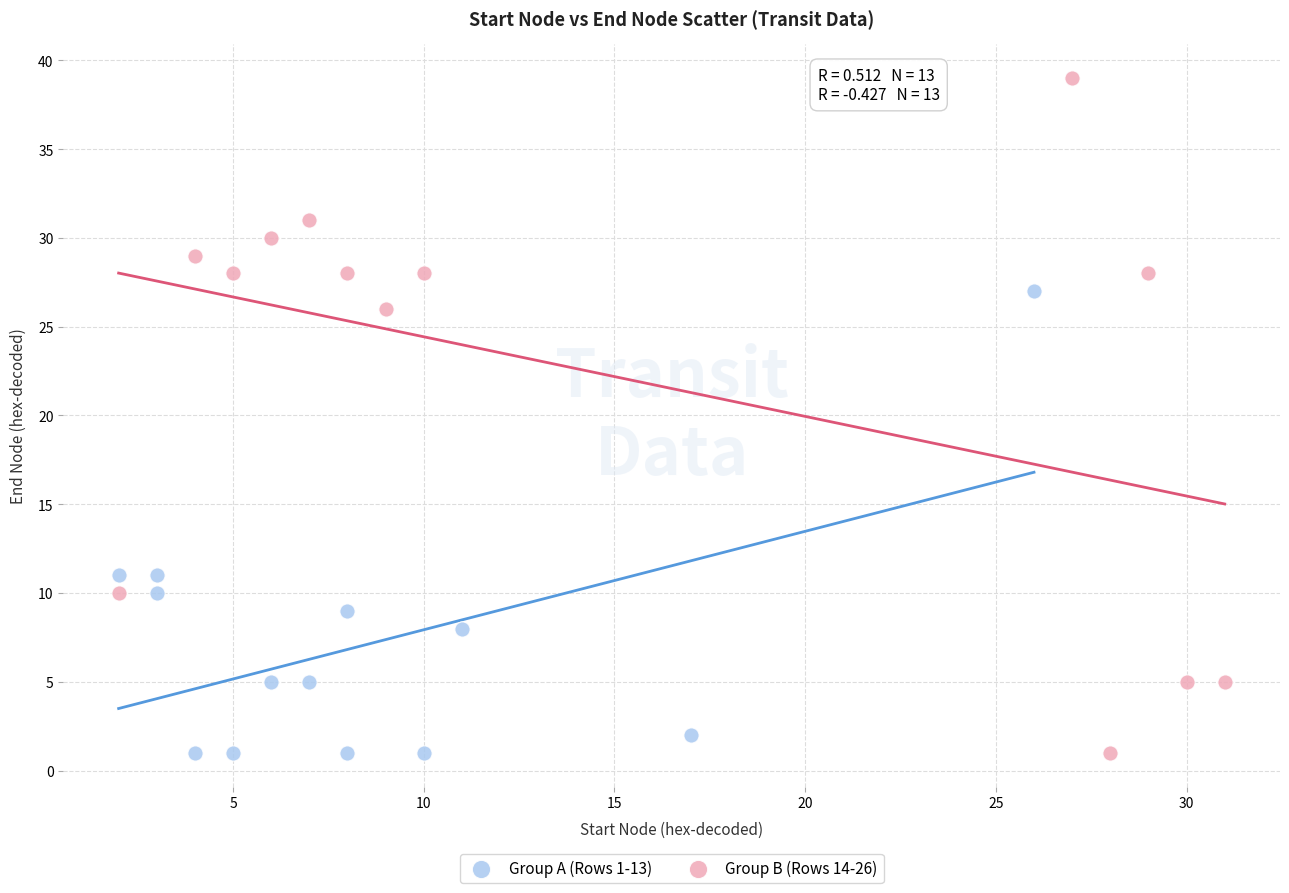

What are all the series names shown in the legend?

Group A (Rows 1-13), Group B (Rows 14-26)